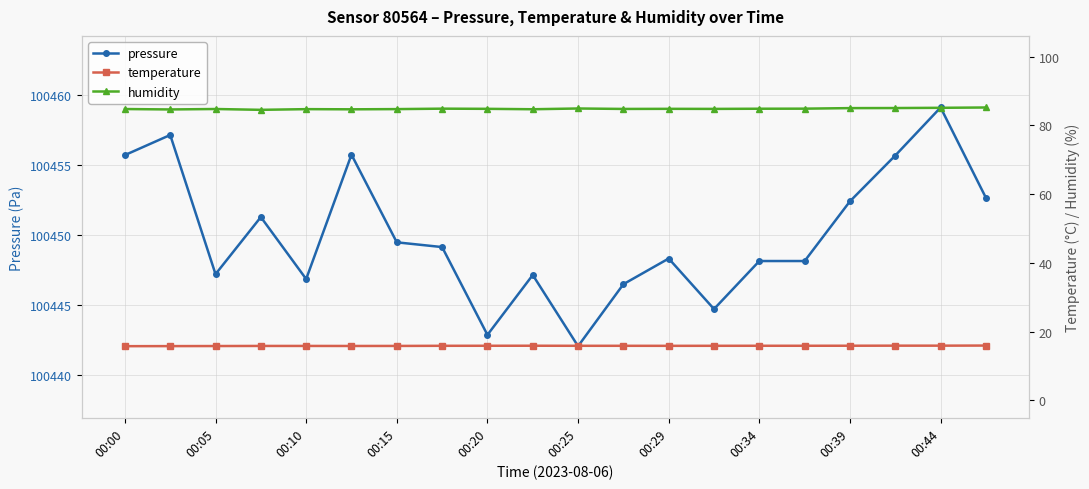

Count the number of categories in the chart.

20